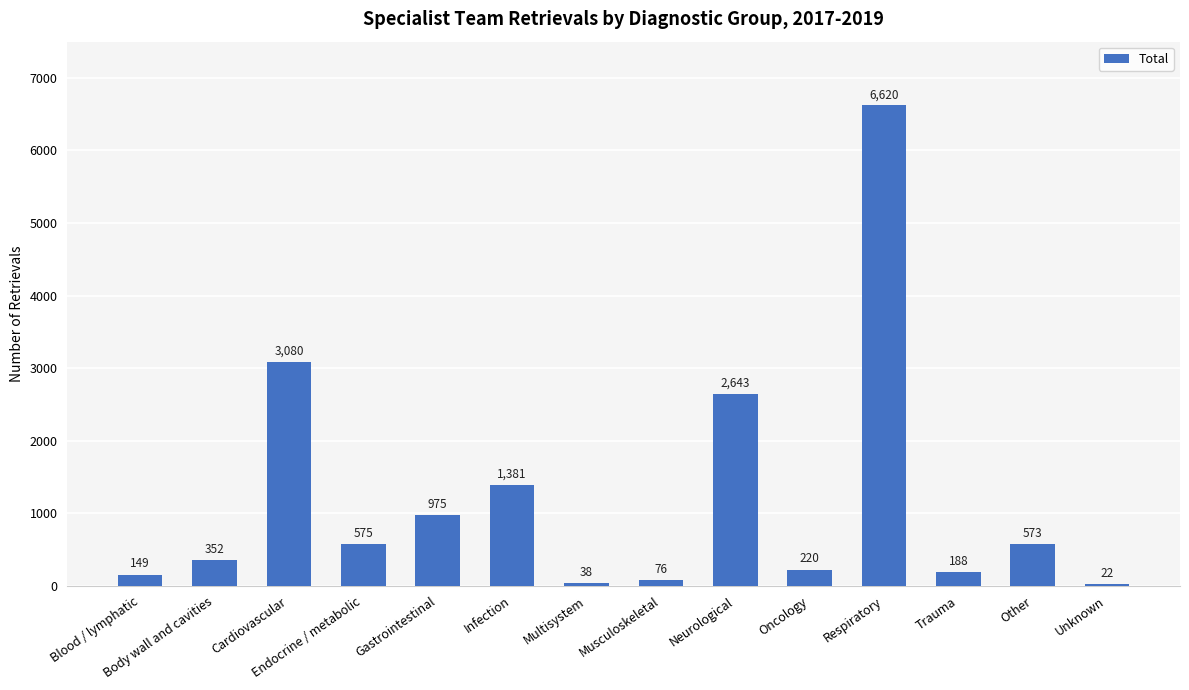

Reading right to left, transcribe all the data shown in this chart.

22	573	188	6620	220	2643	76	38	1381	975	575	3080	352	149